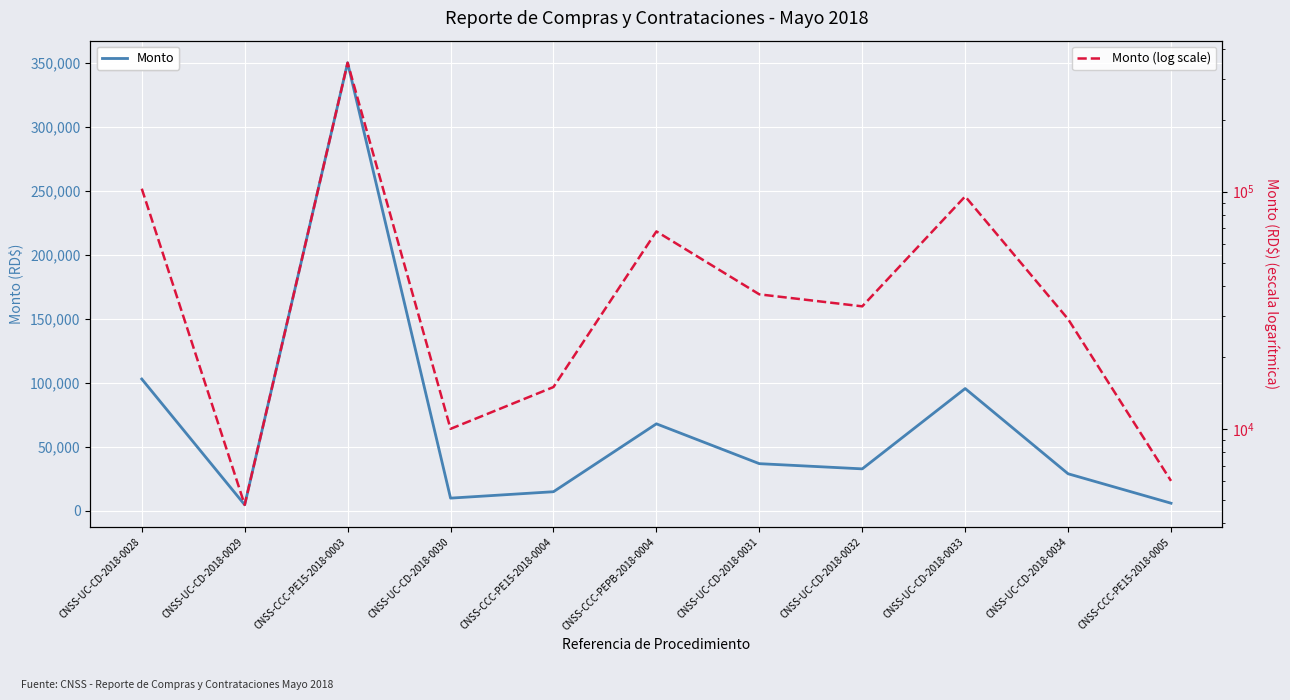

What is the average value of the Monto (log scale) series?

68289